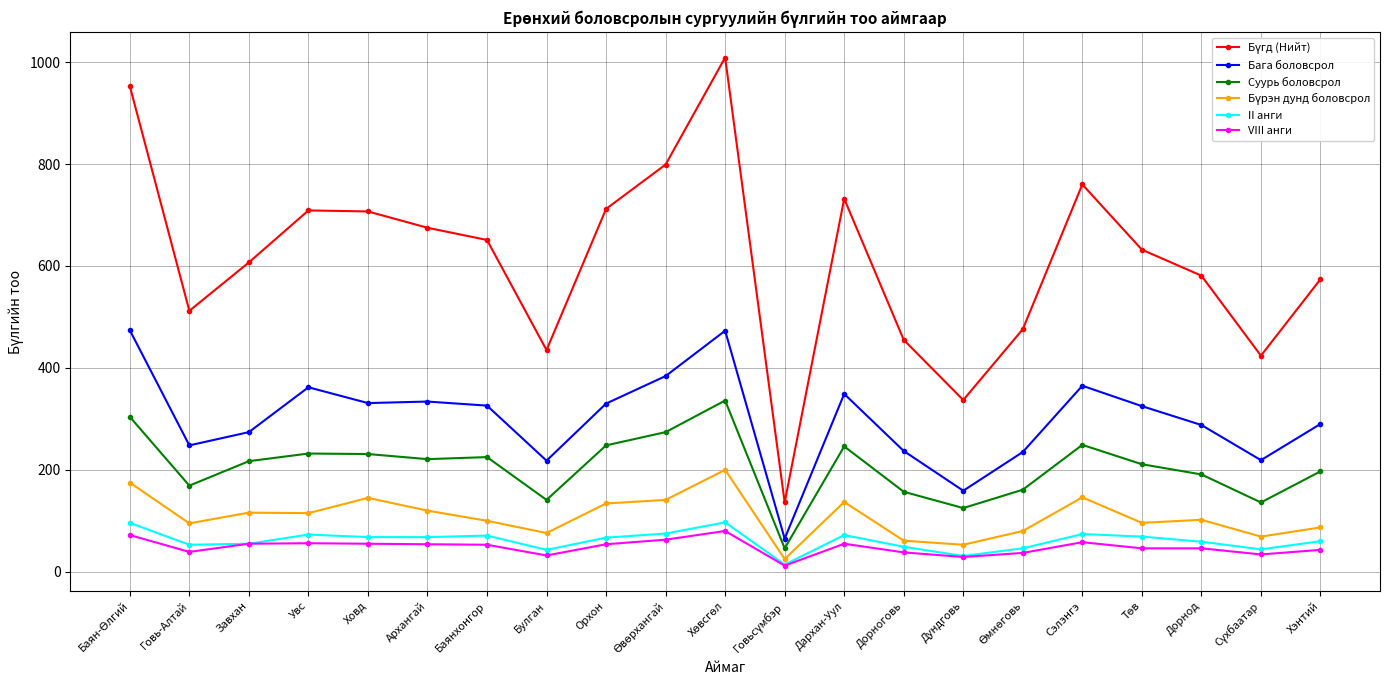

What position from the right is Говь-Алтай?

20